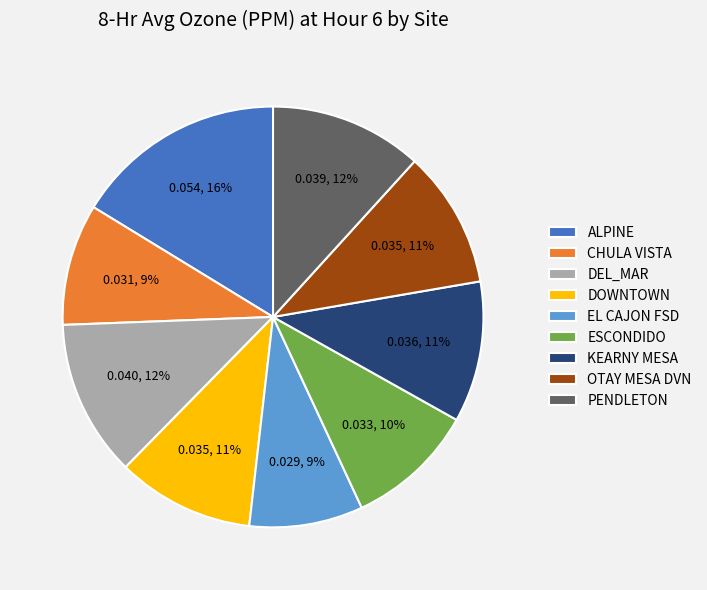

How many slices are in this pie chart?

9